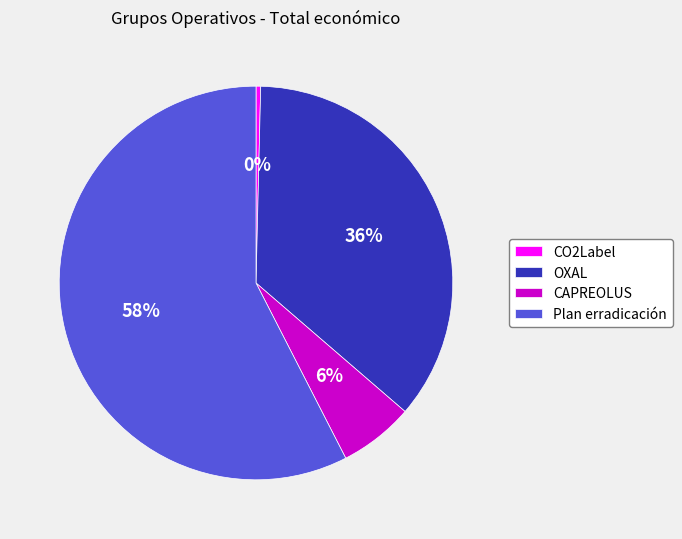

Which slice is the smallest?

CO2Label